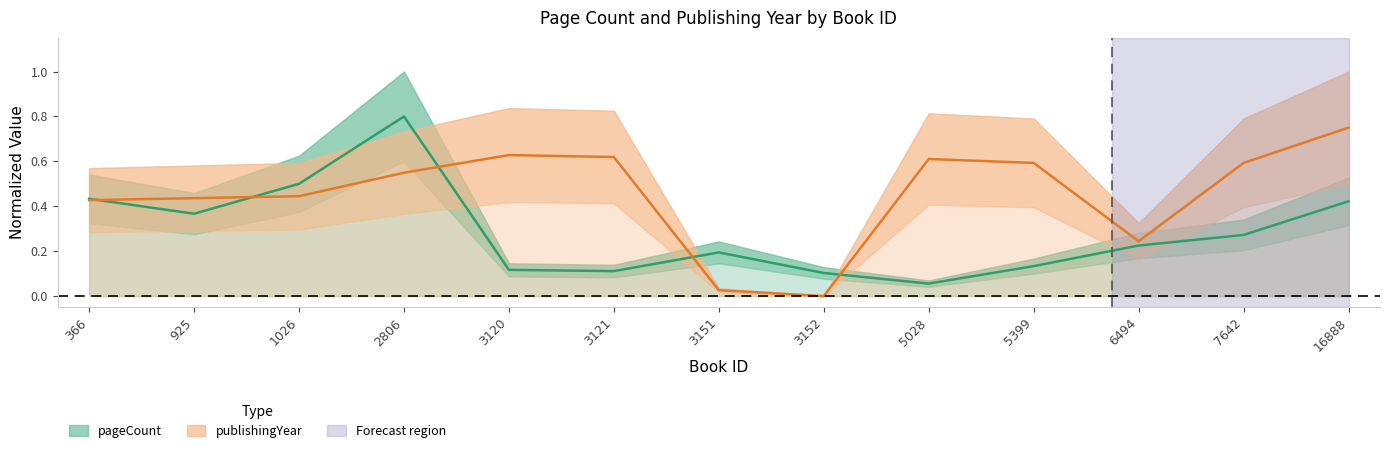

Rank the series at 6494 from highest to lowest value.

publishingYear, pageCount